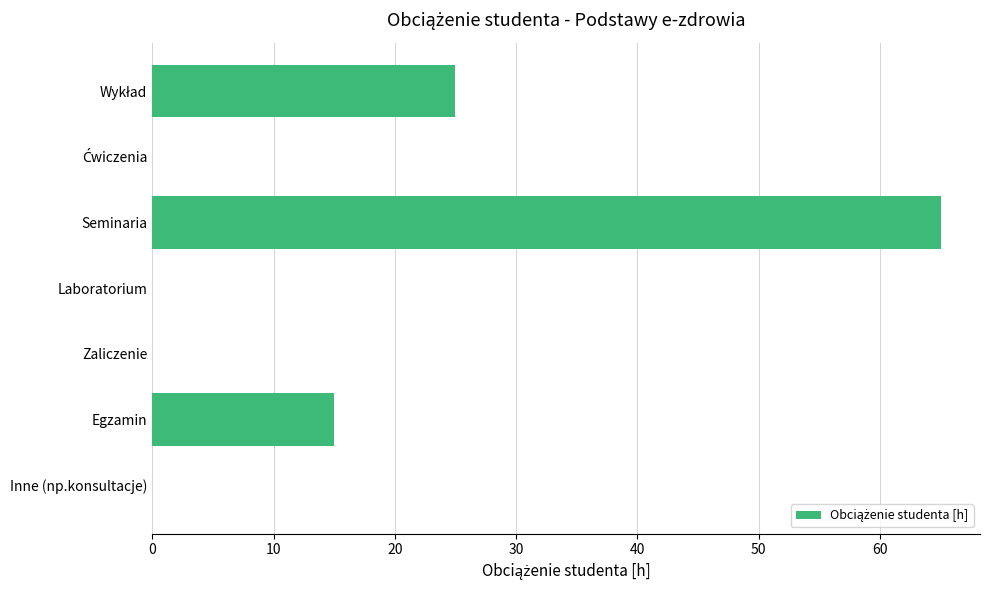

Between Laboratorium and Seminaria, which is larger?

Seminaria